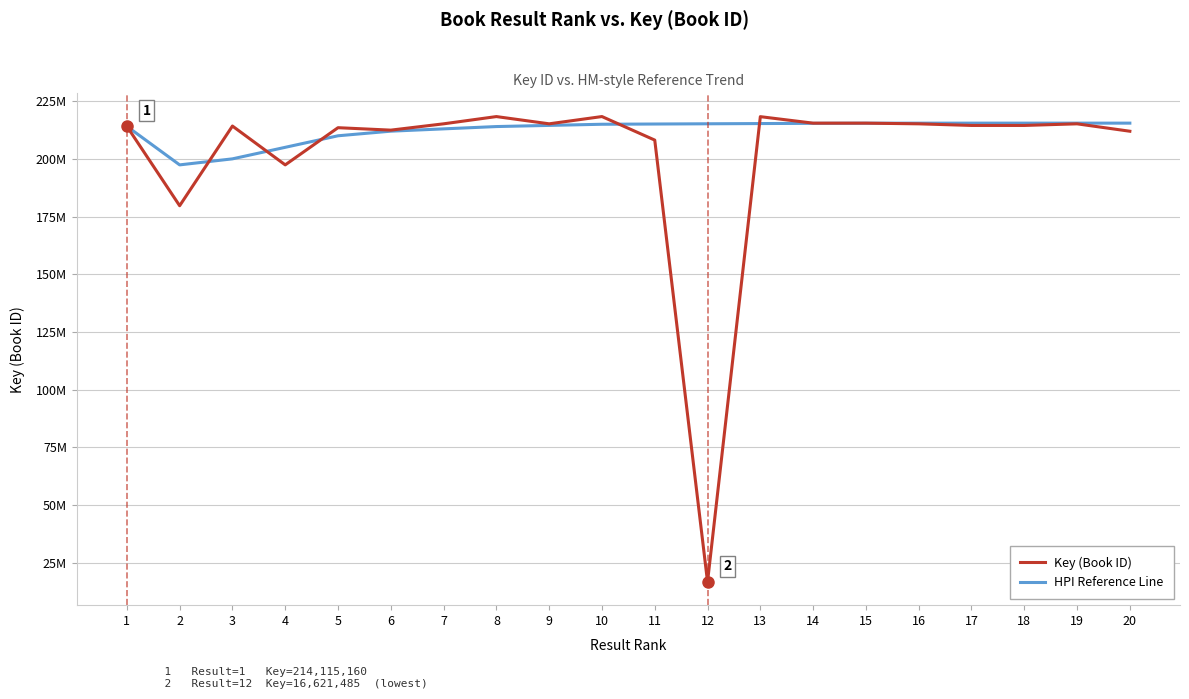

Rank the series by their average value, from highest to lowest.

HPI Reference Line, Key (Book ID)